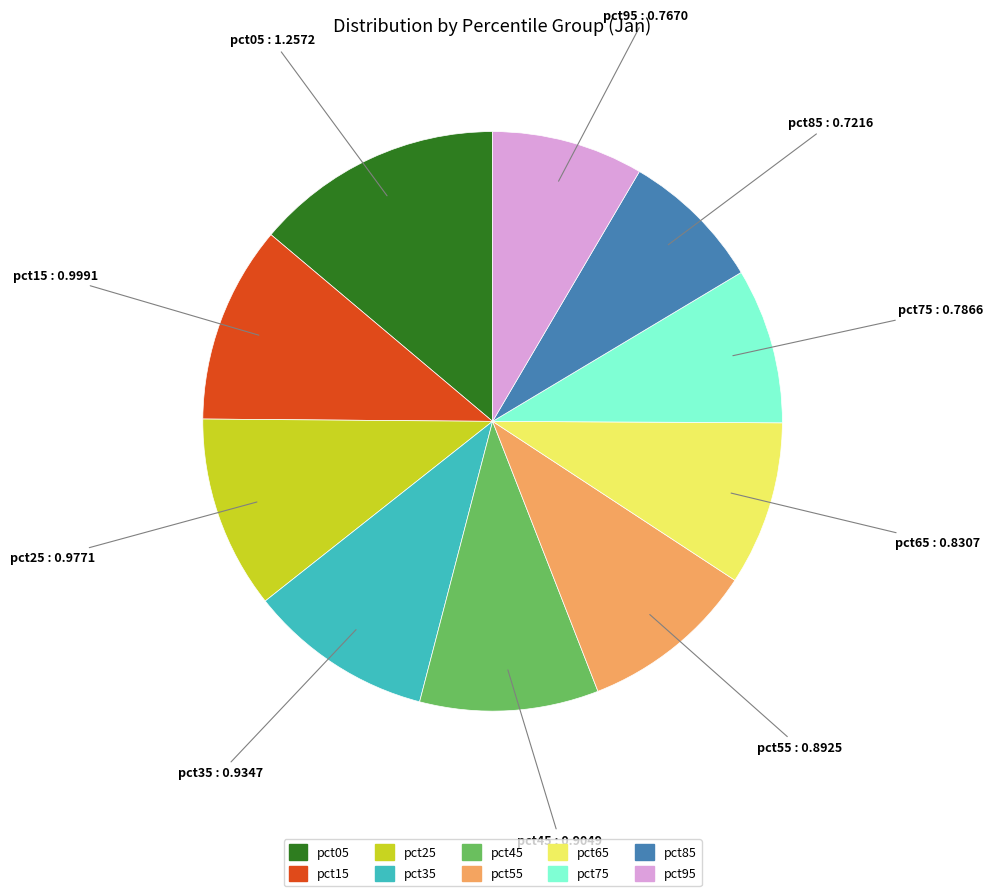

Does pct85 account for over 50% of the chart?

No